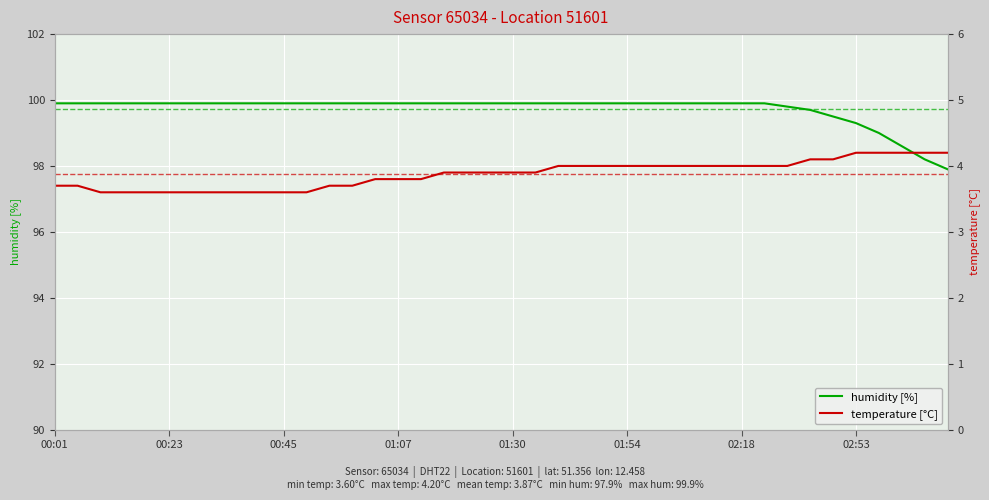

True or false: temperature [°C] and humidity [%] intersect in this chart.

False